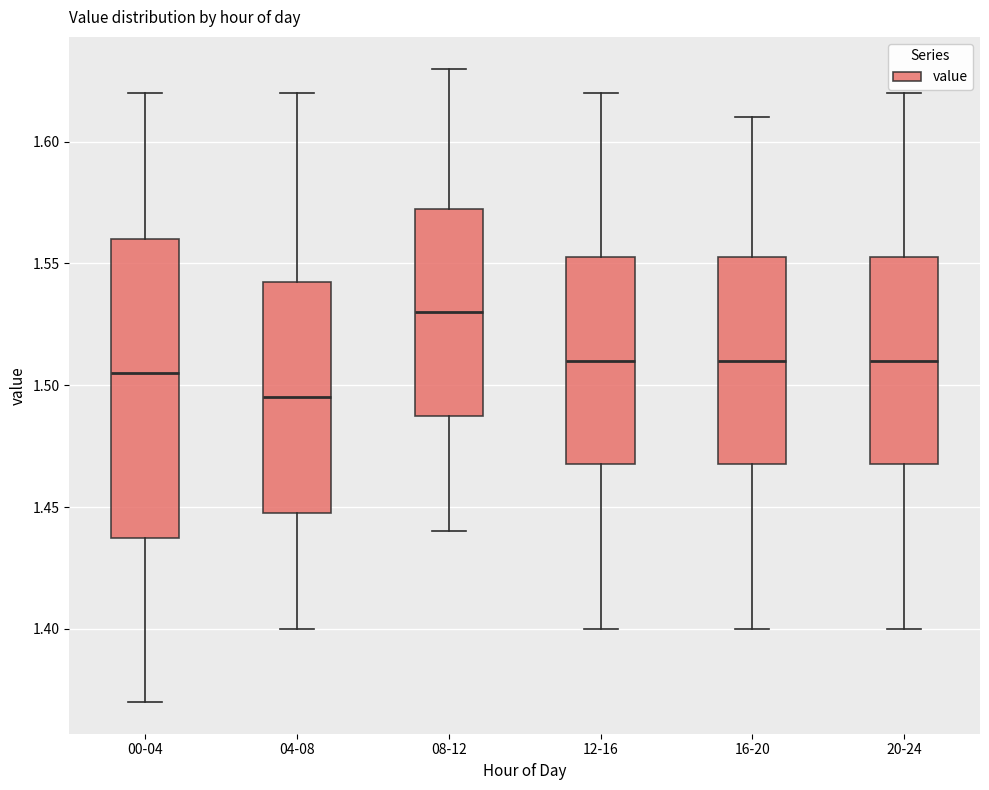

Reading left to right, read every box against the y-axis: the position of its median line, the range the box covers, and the ends of its whiskers. The values are not printed on the chart, so give them approximately, as read against the axis.

00-04: median 1.505, box 1.440 to 1.560, whiskers 1.370 to 1.620
04-08: median 1.495, box 1.450 to 1.545, whiskers 1.400 to 1.620
08-12: median 1.530, box 1.490 to 1.575, whiskers 1.440 to 1.630
12-16: median 1.510, box 1.470 to 1.555, whiskers 1.400 to 1.620
16-20: median 1.510, box 1.470 to 1.555, whiskers 1.400 to 1.610
20-24: median 1.510, box 1.470 to 1.555, whiskers 1.400 to 1.620